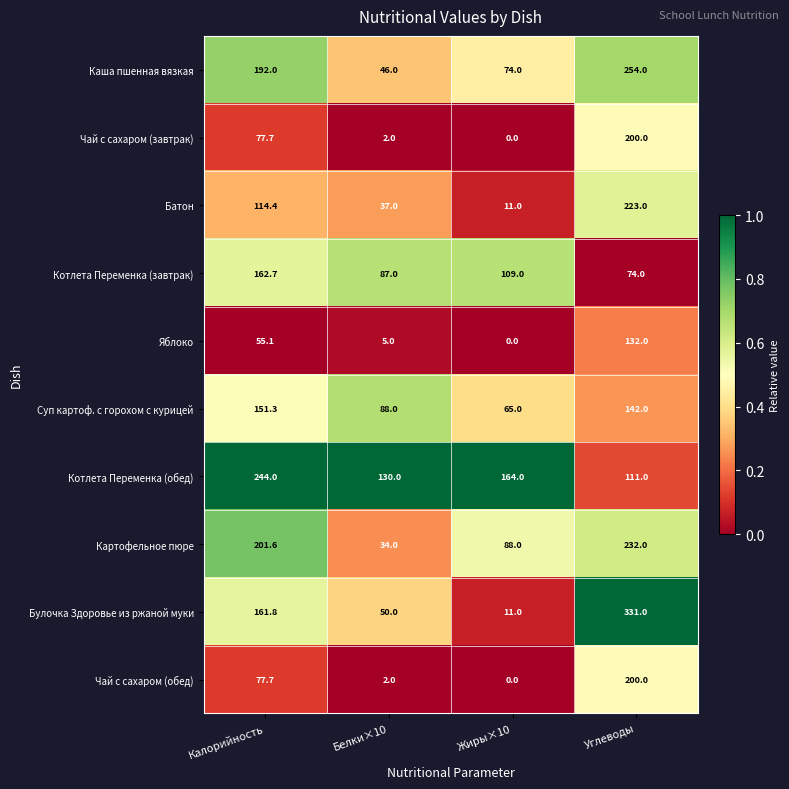

At which category does the chart reach its minimum across all series?

Жиры×10